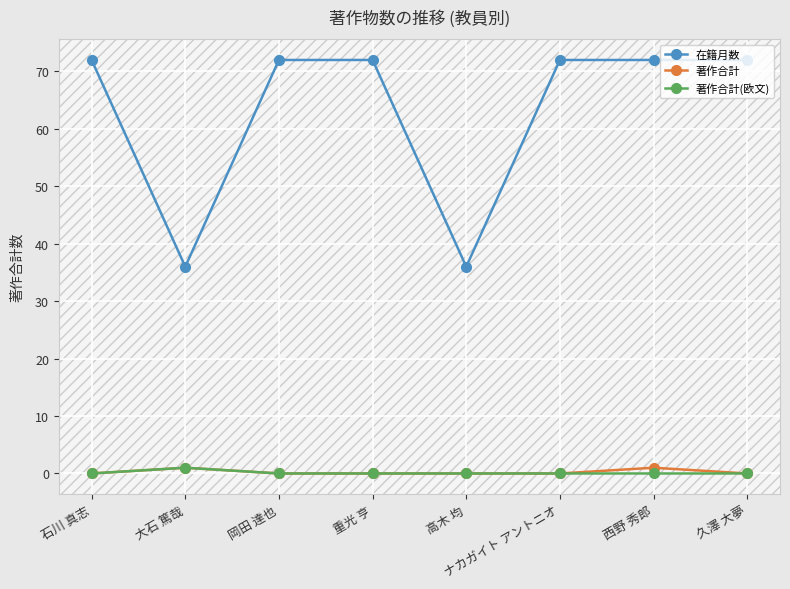

True or false: 在籍月数 and 著作合計(欧文) intersect in this chart.

False